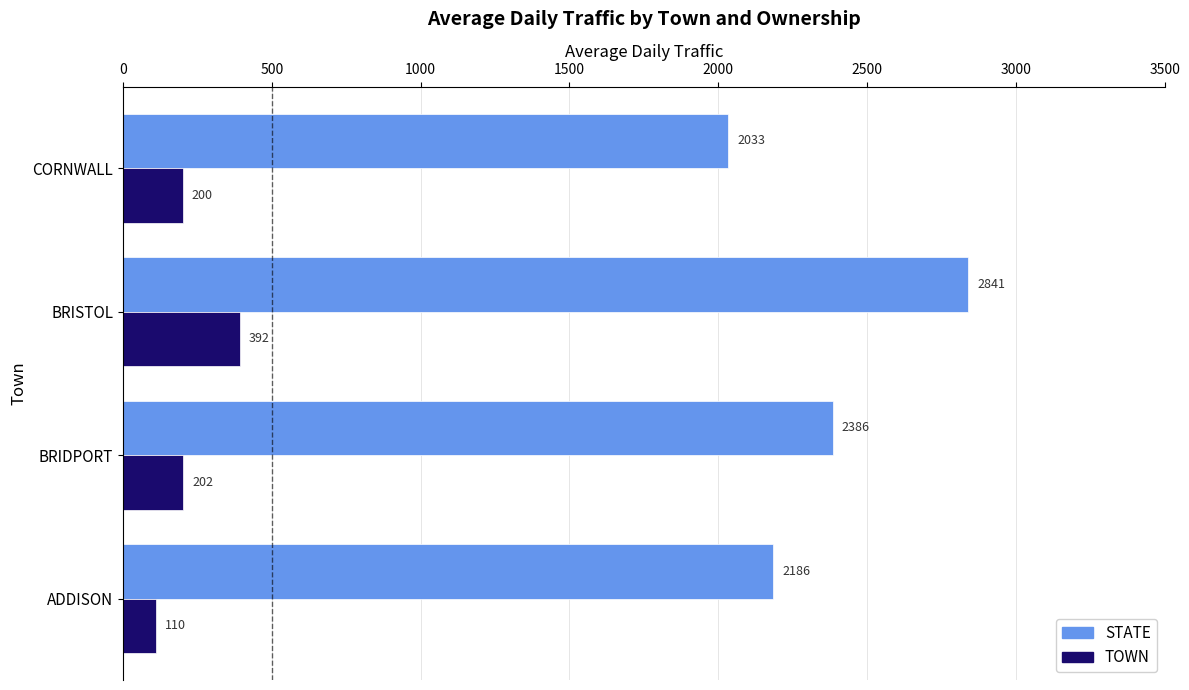

What is the smallest value displayed?

110.0